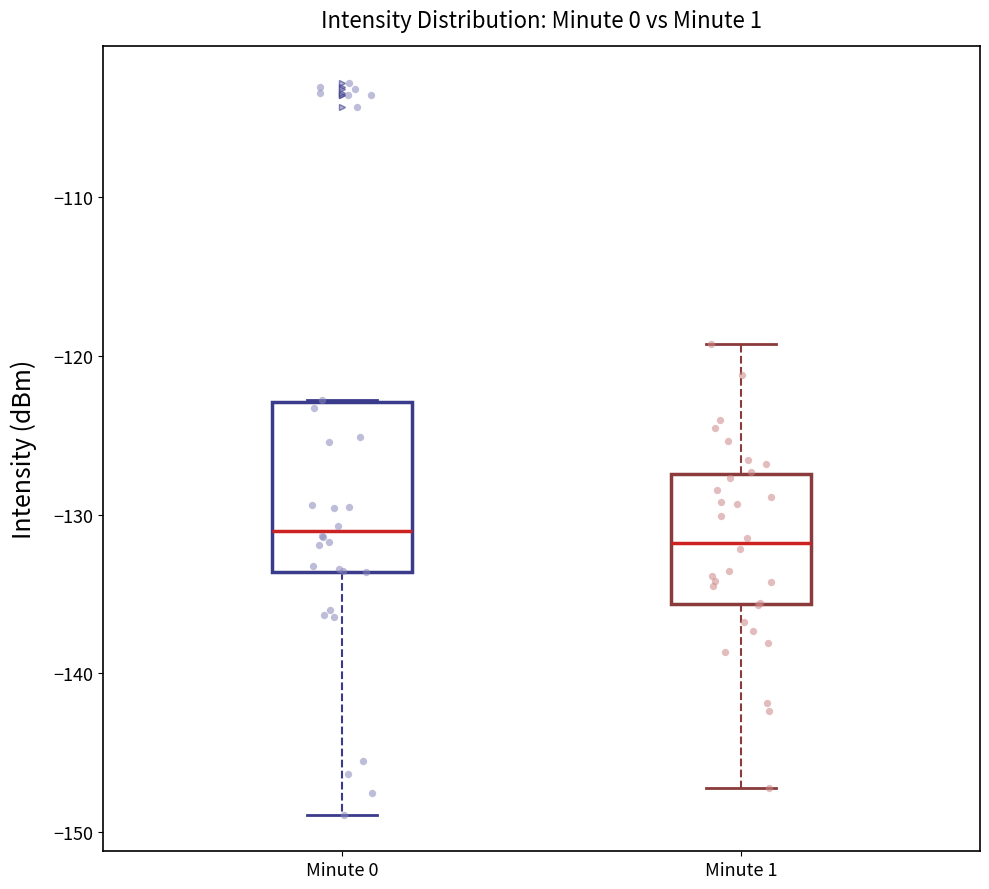

Reading left to right, read every box against the y-axis: the position of its median line, the range the box covers, and the ends of its whiskers. The values are not printed on the chart, so give them approximately, as read against the axis.

Minute 0: median -131, box -134 to -123, whiskers -149 to -123
Minute 1: median -132, box -136 to -127, whiskers -147 to -119